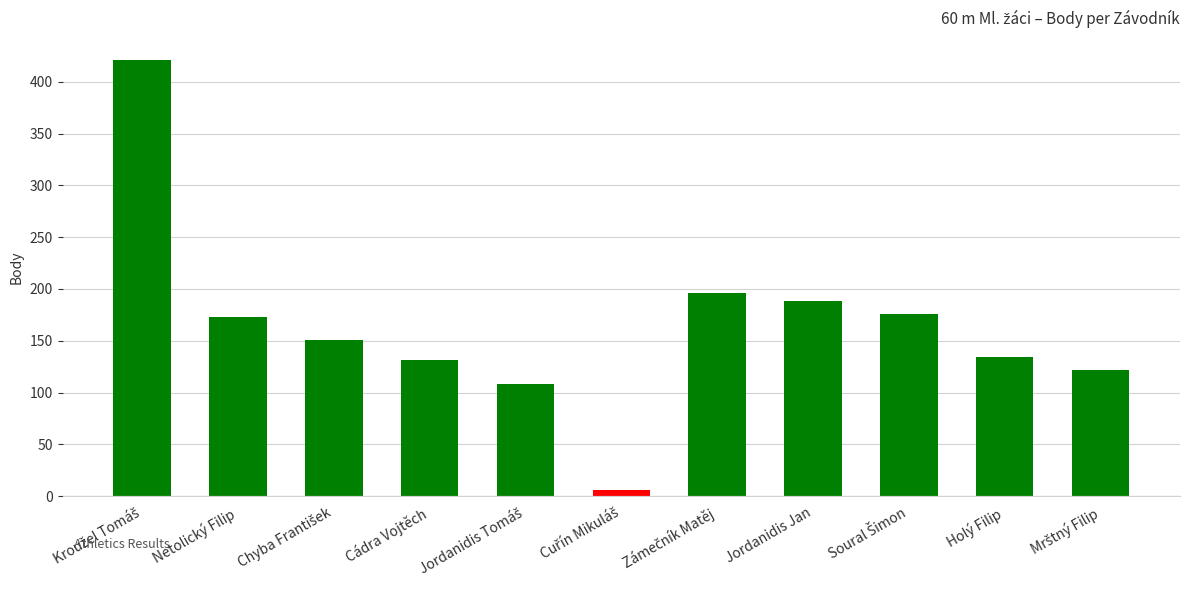

Reading right to left, transcribe all the data shown in this chart.

122	134	176	188	196	6	108	131	151	173	421